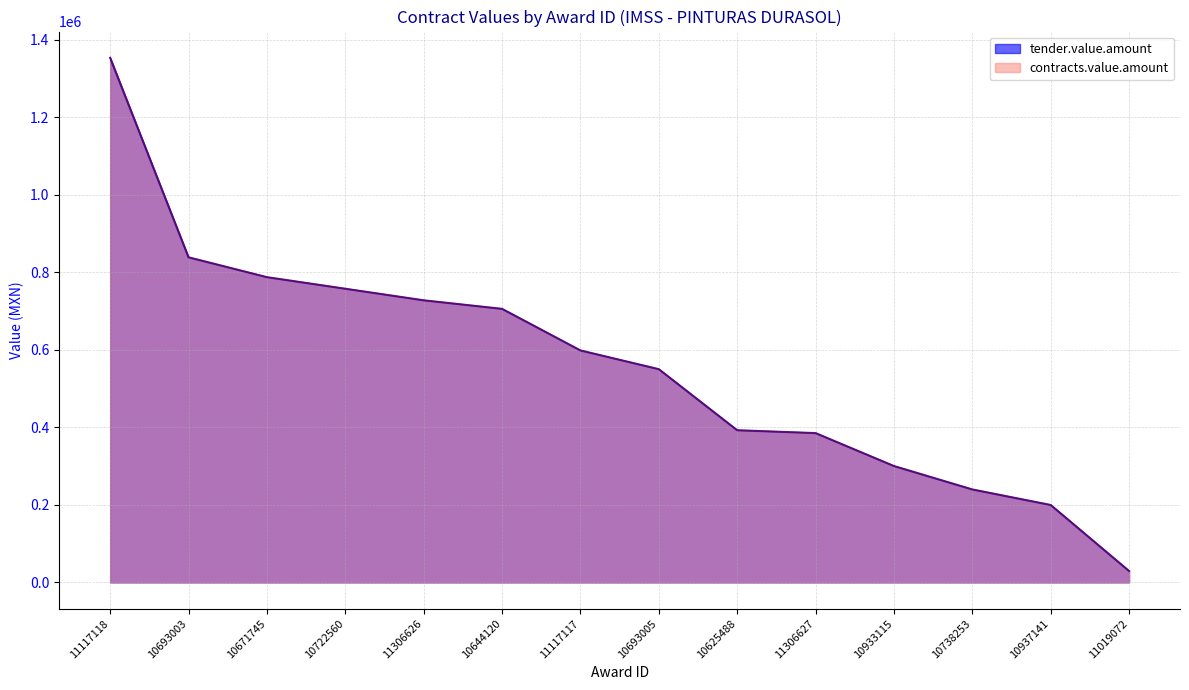

Does the chart display data point markers on the line(s)?

No